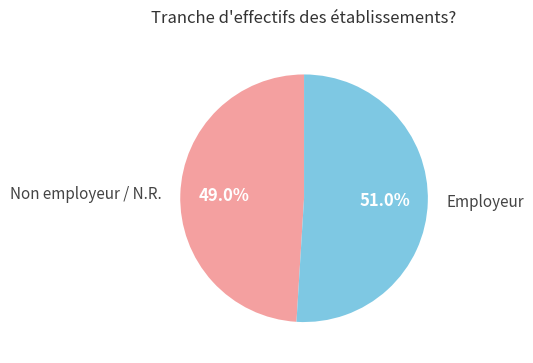

Which category accounts for the majority?

Employeur